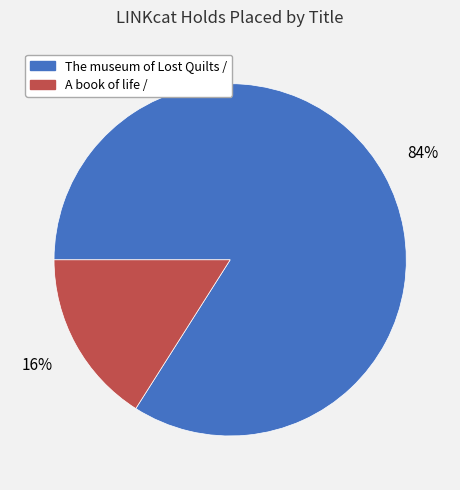

To the nearest percent, what portion does The museum of Lost Quilts / represent?

84%